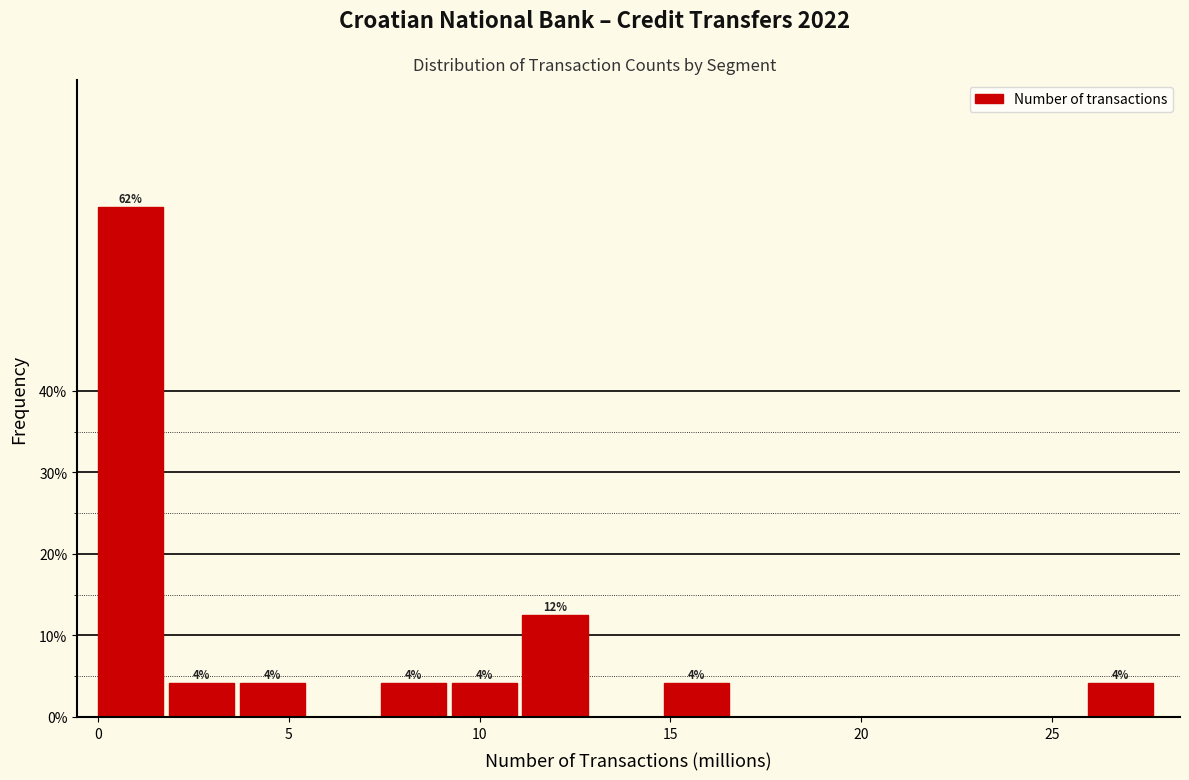

Read against the x-axis, roughly where is the centre of the tallest bar?

1.0